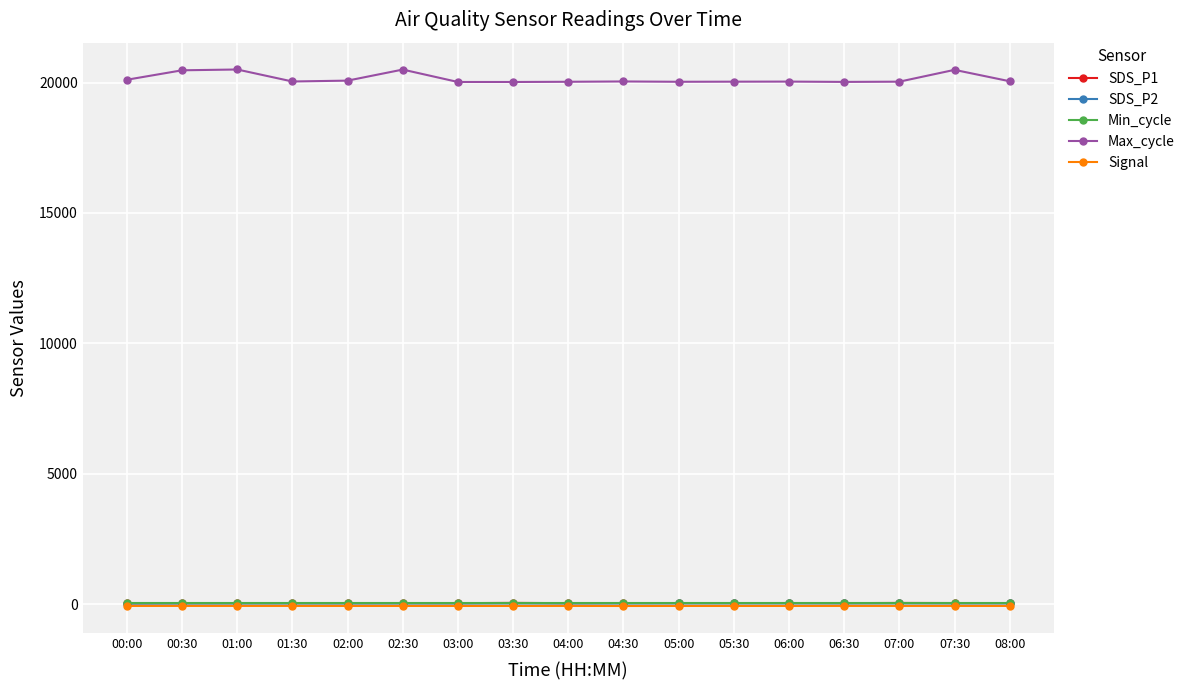

What is the value of the Max_cycle point at the 16th from the left?

20486.0